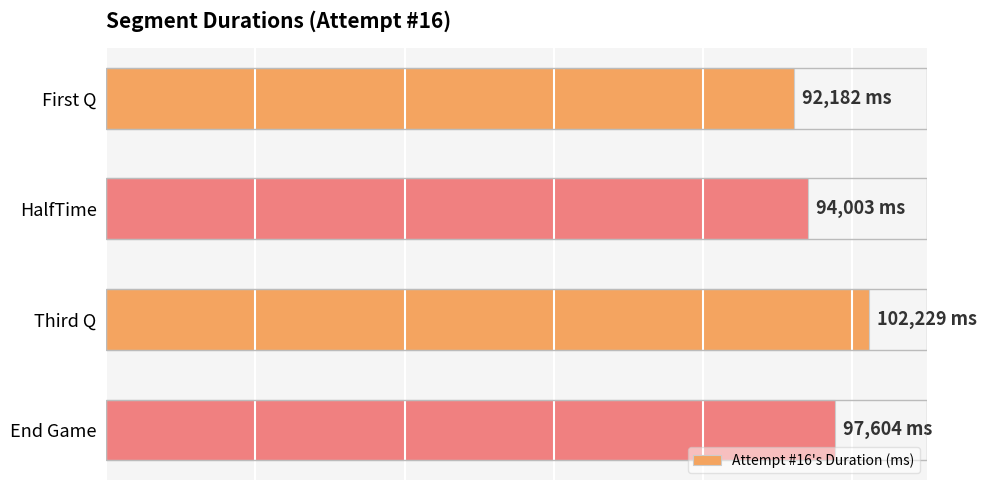

What is the smallest value displayed?

92182